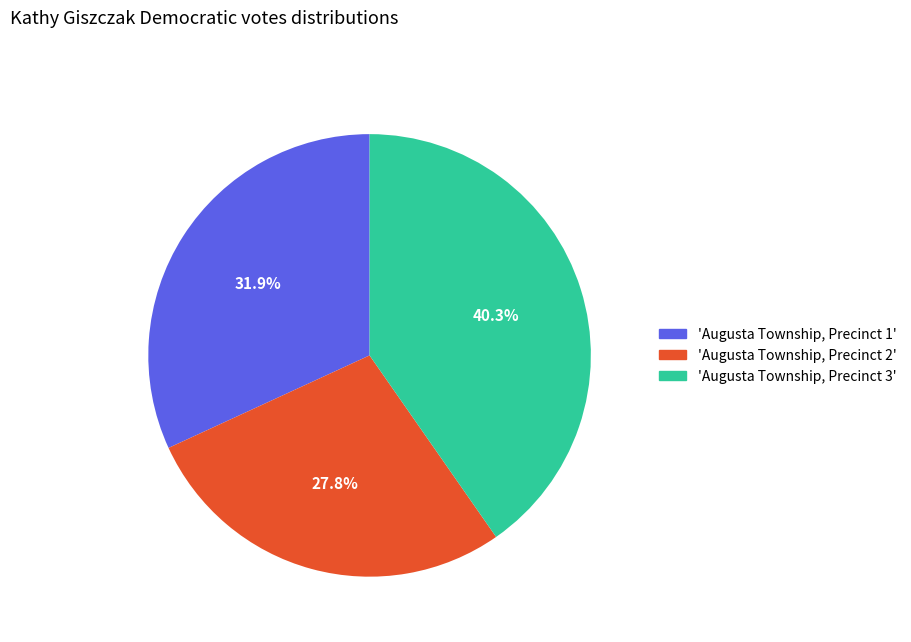

What is the ratio of the value at 'Augusta Township, Precinct 1' to the value at 'Augusta Township, Precinct 3'?

0.8